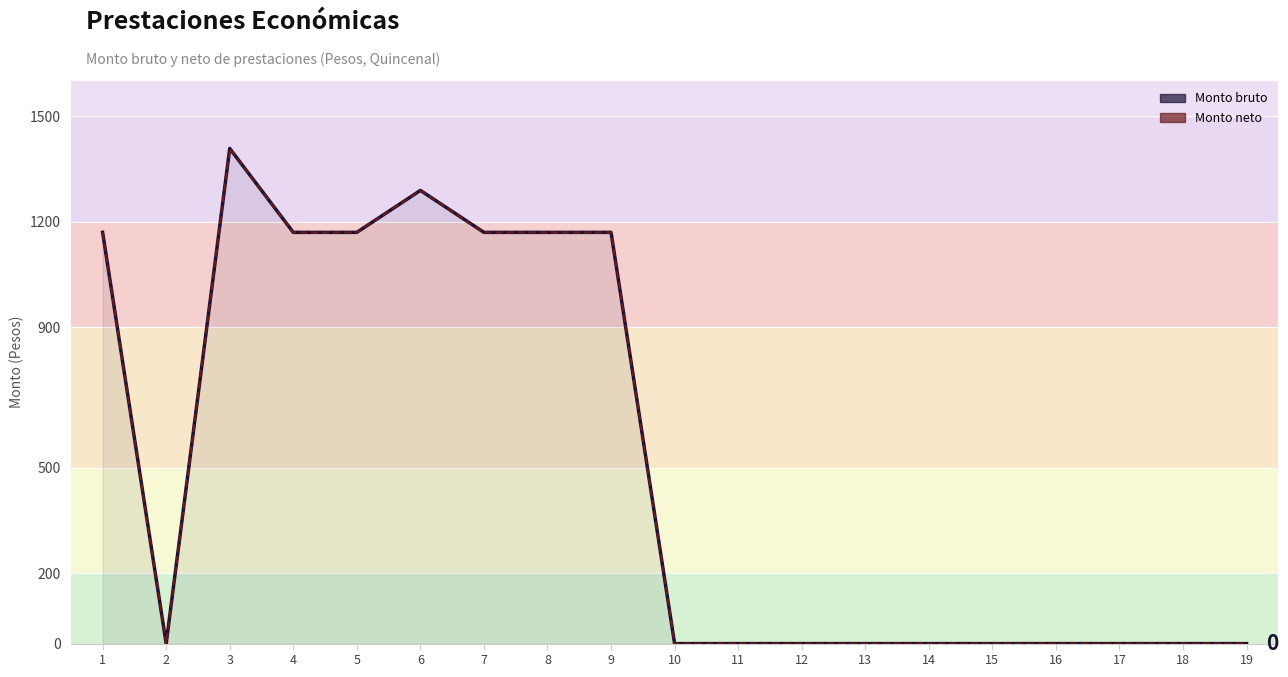

At how many categories does at least one series exceed 309?

8